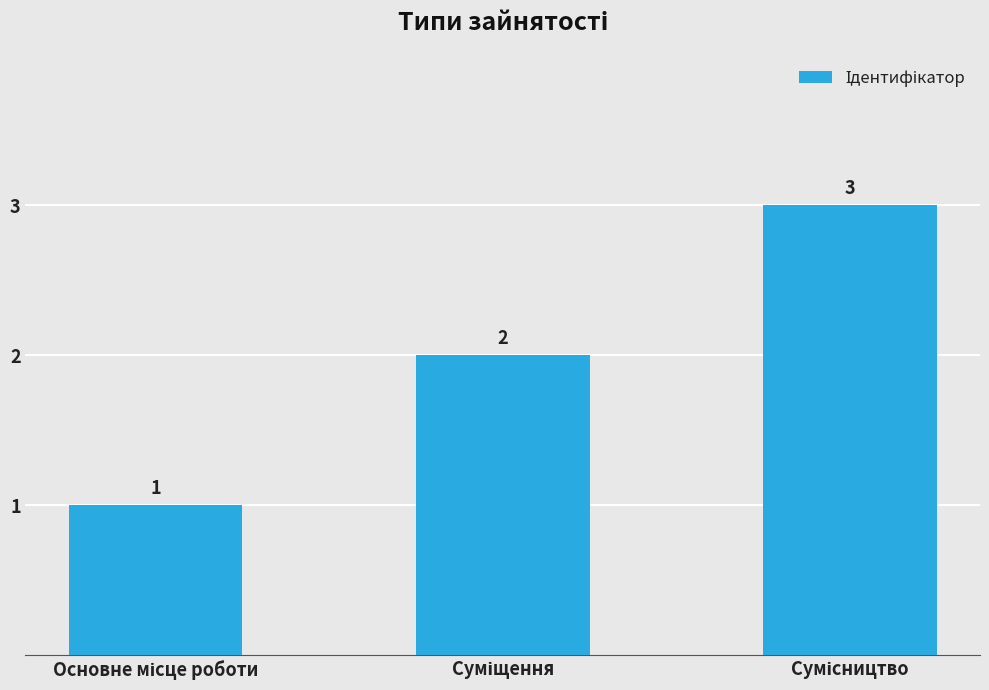

Count the values in the range 1 to 3.

3